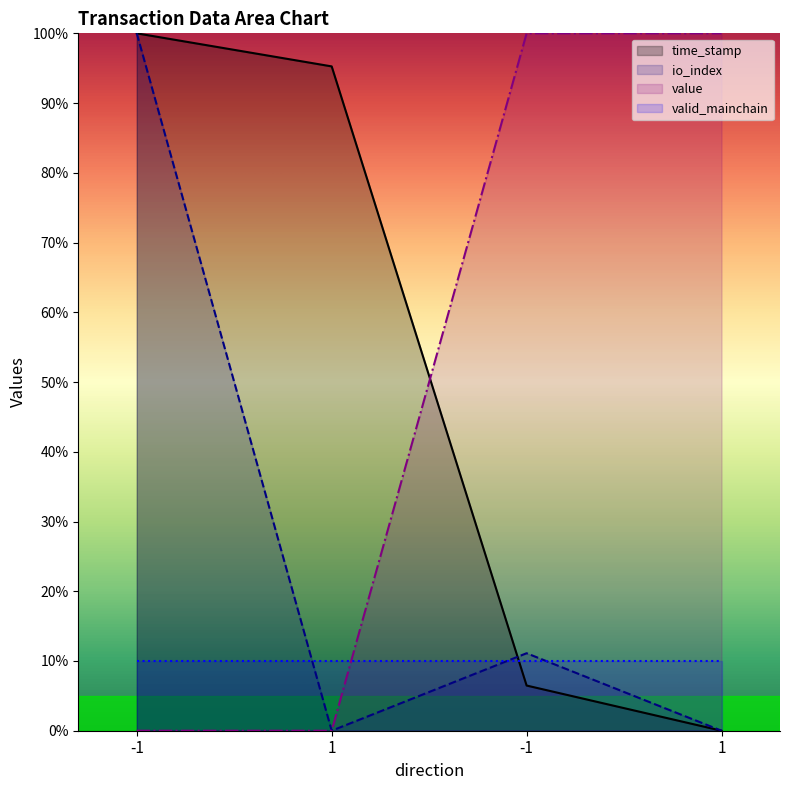

What is the sum of all value values?

200.0